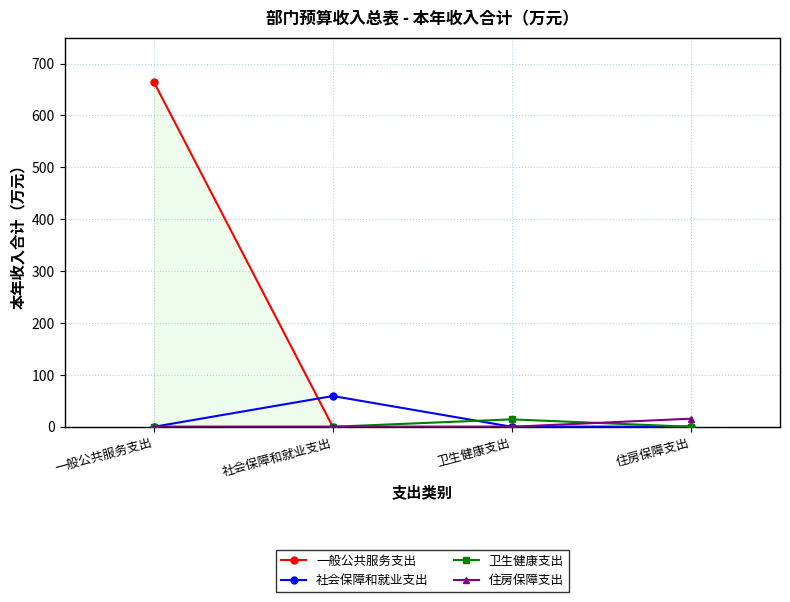

Reading right to left, what are all the values shown in this chart?

一般公共服务支出: 住房保障支出=0.0	卫生健康支出=0.0	社会保障和就业支出=0.0	一般公共服务支出=664.2
社会保障和就业支出: 住房保障支出=0.0	卫生健康支出=0.0	社会保障和就业支出=59.3	一般公共服务支出=0.0
卫生健康支出: 住房保障支出=0.0	卫生健康支出=14.3	社会保障和就业支出=0.0	一般公共服务支出=0.0
住房保障支出: 住房保障支出=15.6	卫生健康支出=0.0	社会保障和就业支出=0.0	一般公共服务支出=0.0